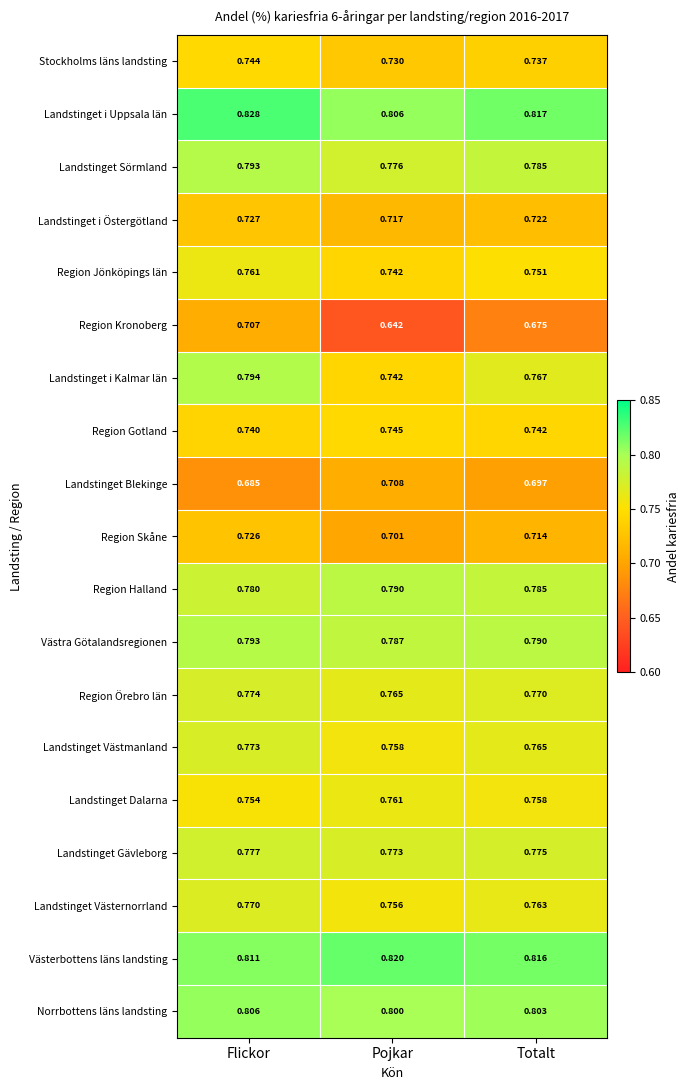

What is the total value across all series at Pojkar?

14.3